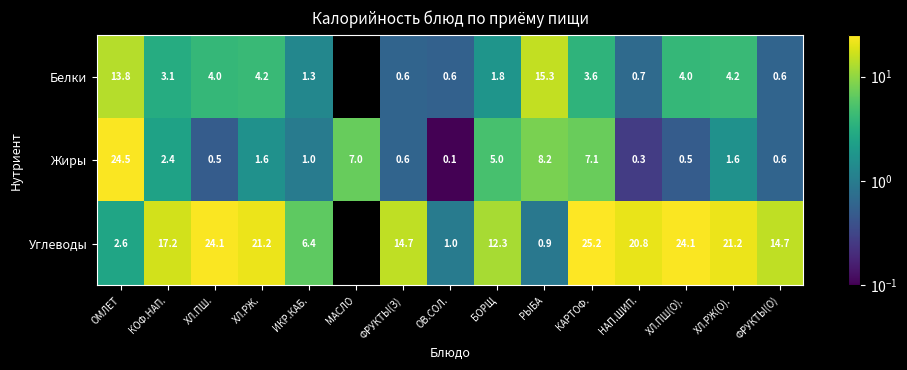

Is it true that Белки equals 0.9 at ХЛ.РЖ.?

False